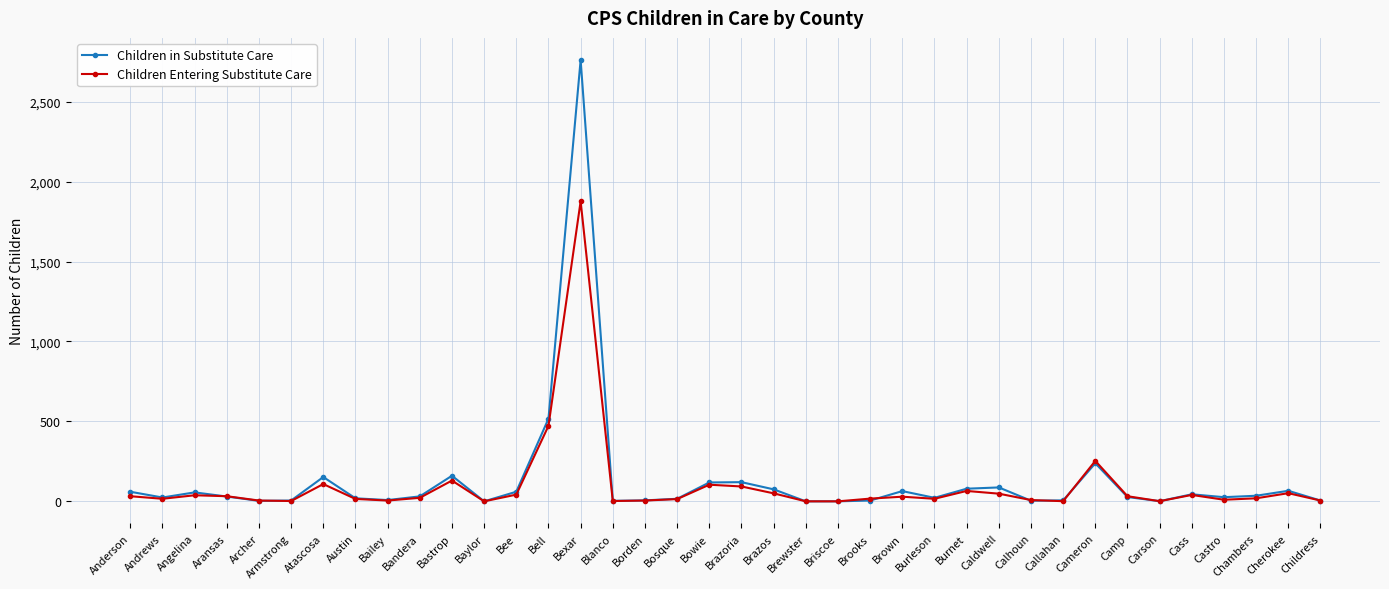

Which series has the widest spread of values?

Children in Substitute Care